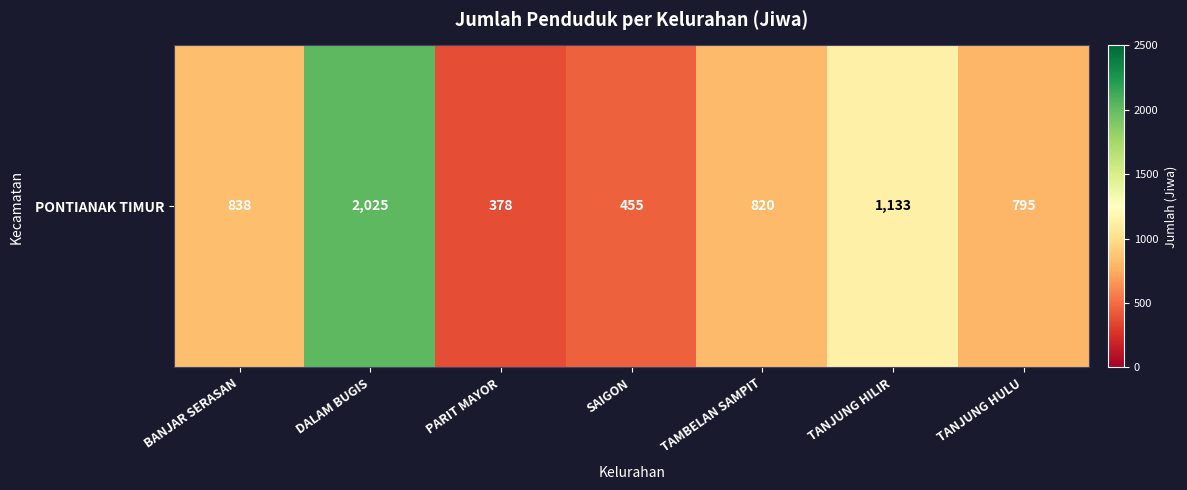

What value does the data have at BANJAR SERASAN, to the nearest 100?

800